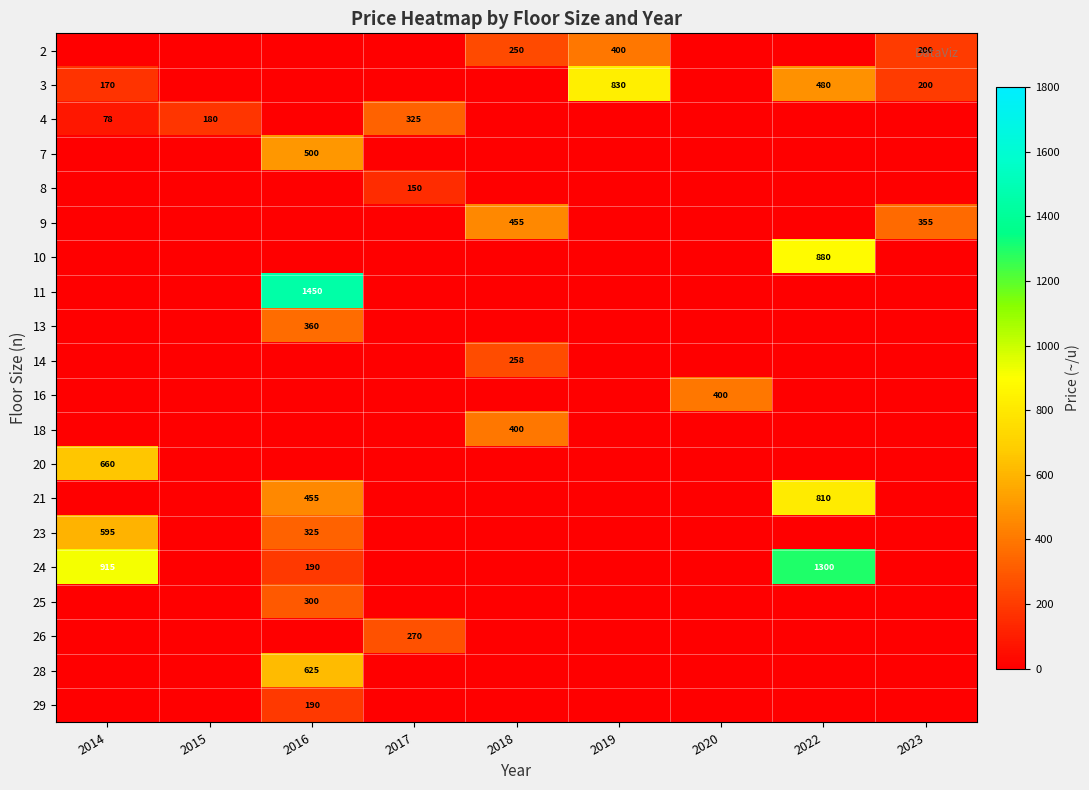

Is the value of 9 at 2018 greater than the value of 25 at 2016?

Yes